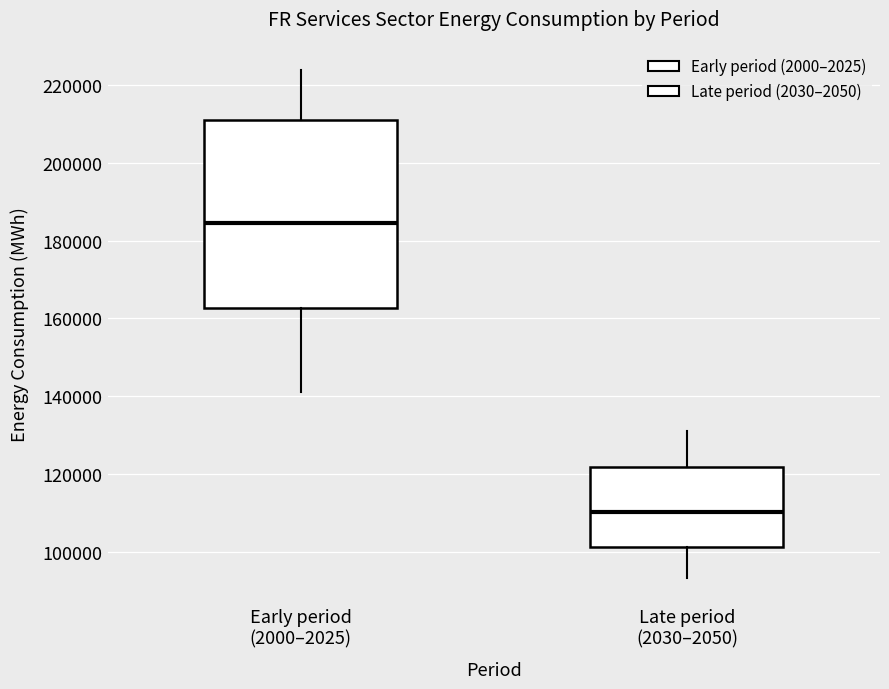

Which box has the highest median line?

Early period (2000–2025)